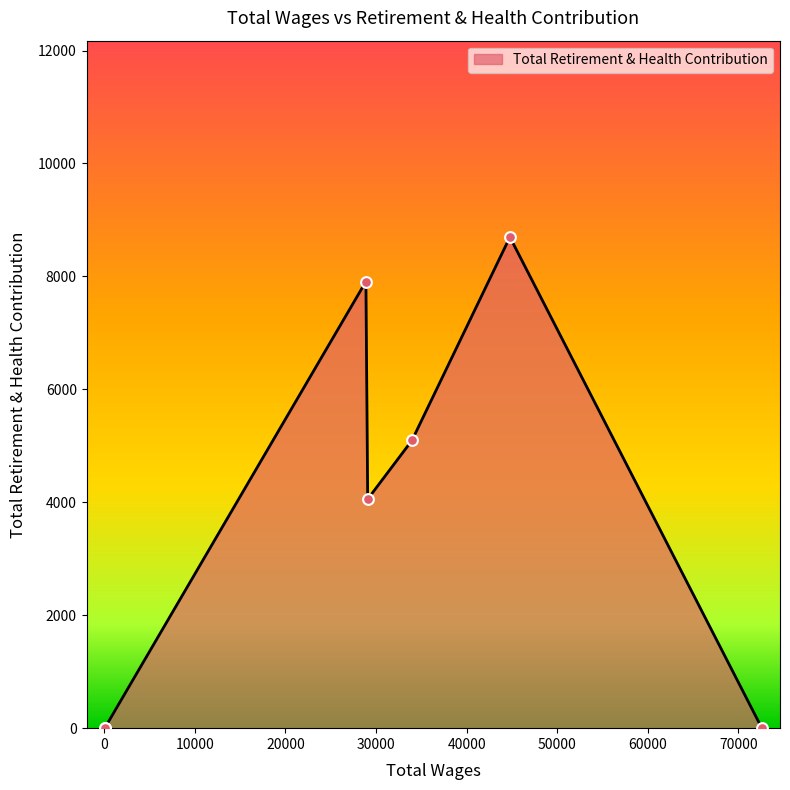

Which has a higher value, 50.0 or 28884.0?

28884.0